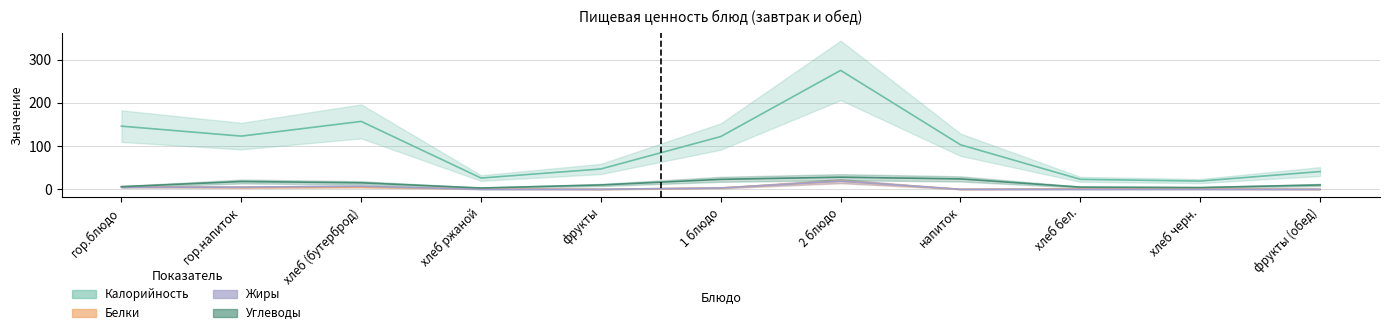

What is the maximum value for Жиры?

19